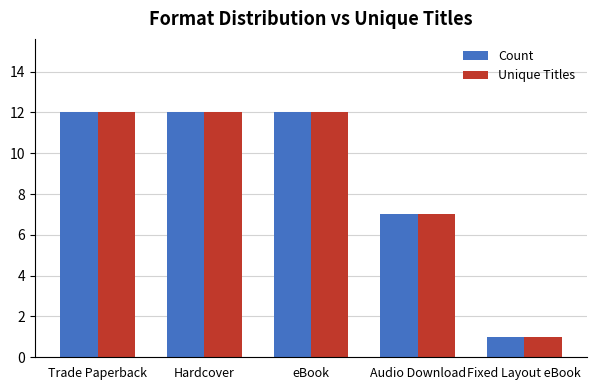

The value of Count at Hardcover is 21. True or false?

False